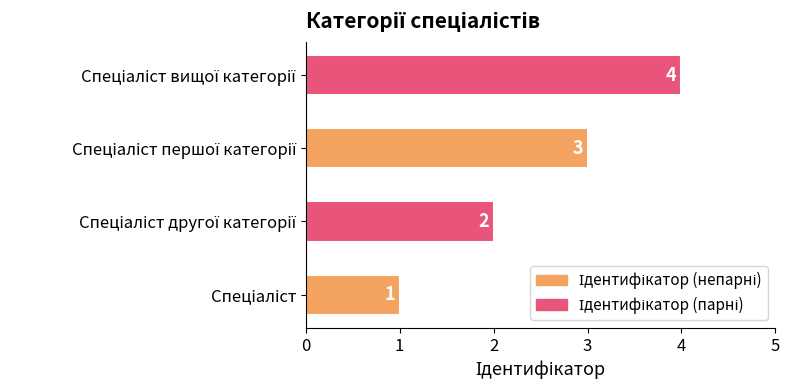

Count the values in the range 2 to 4.

3